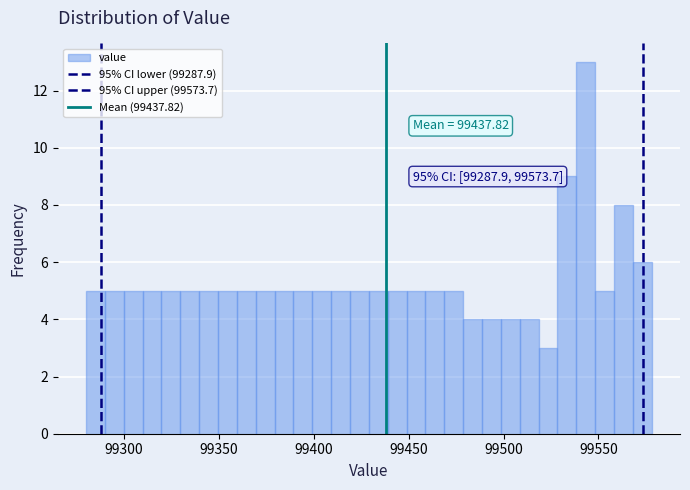

Around what value on the x-axis is the tallest bar? Give the approximate position of its centre, as read against the axis.

99545